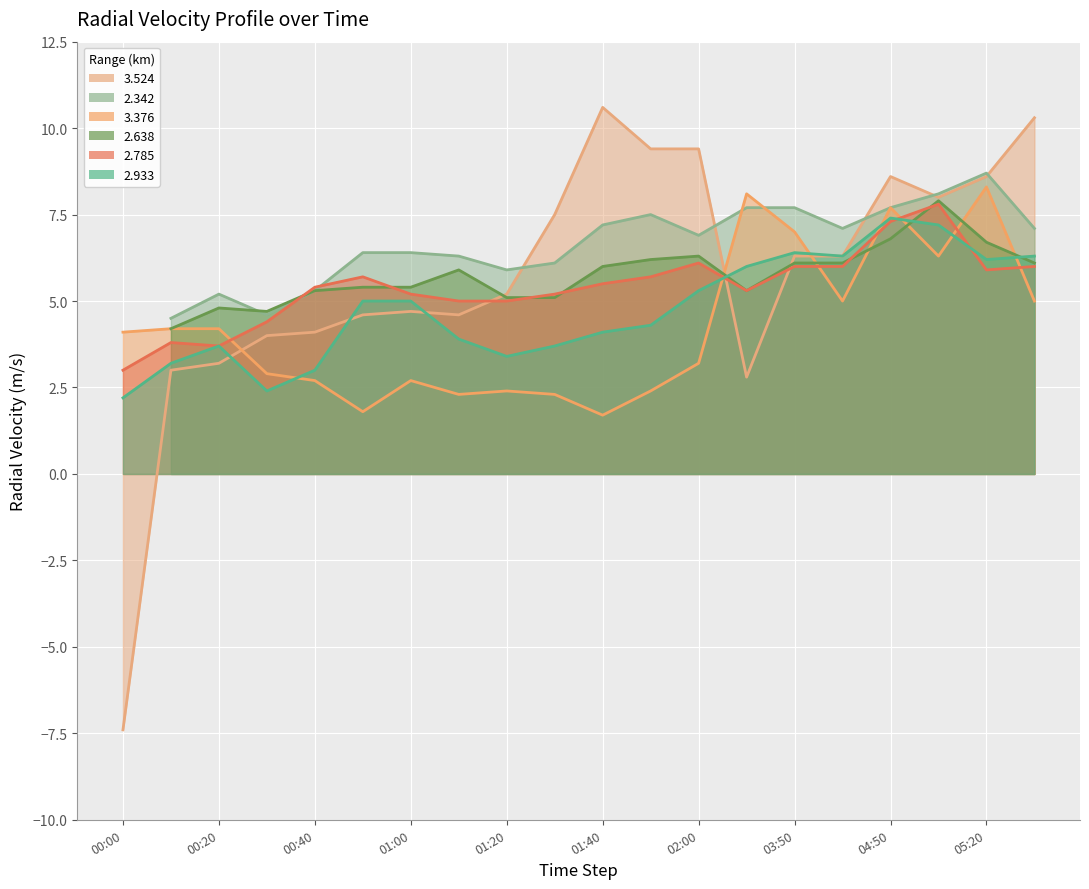

How many data points in   2.933 are above 5?

8